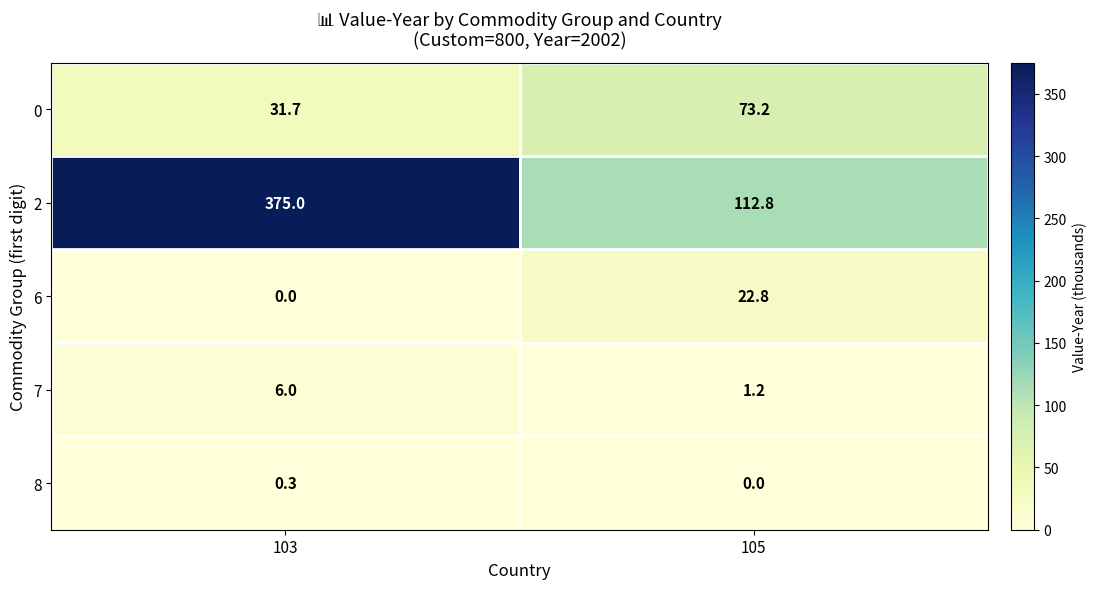

List the series in order of their peak value, lowest first.

8, 7, 6, 0, 2